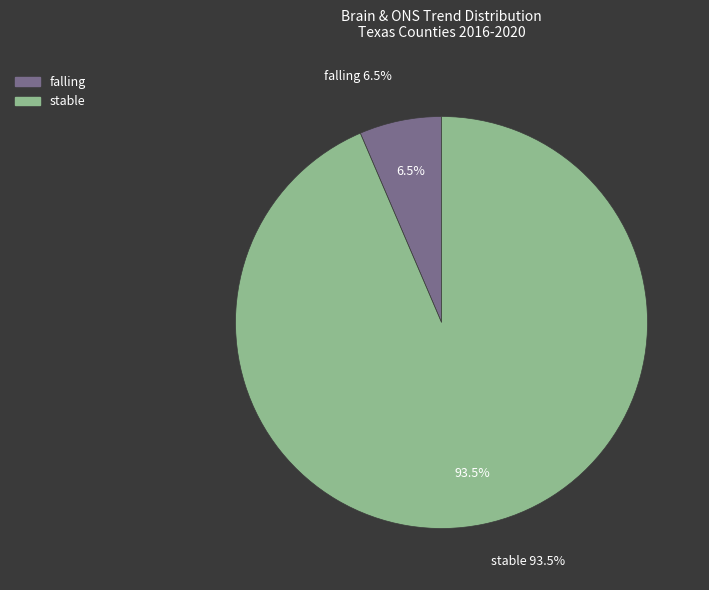

Is the sum of falling and stable greater than half?

Yes